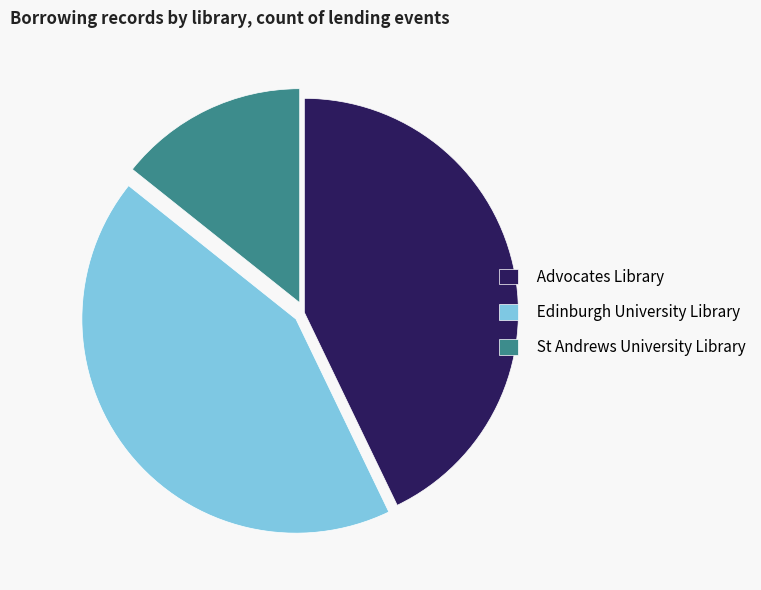

The Edinburgh University Library slice represents 43% of the pie. True or false?

True